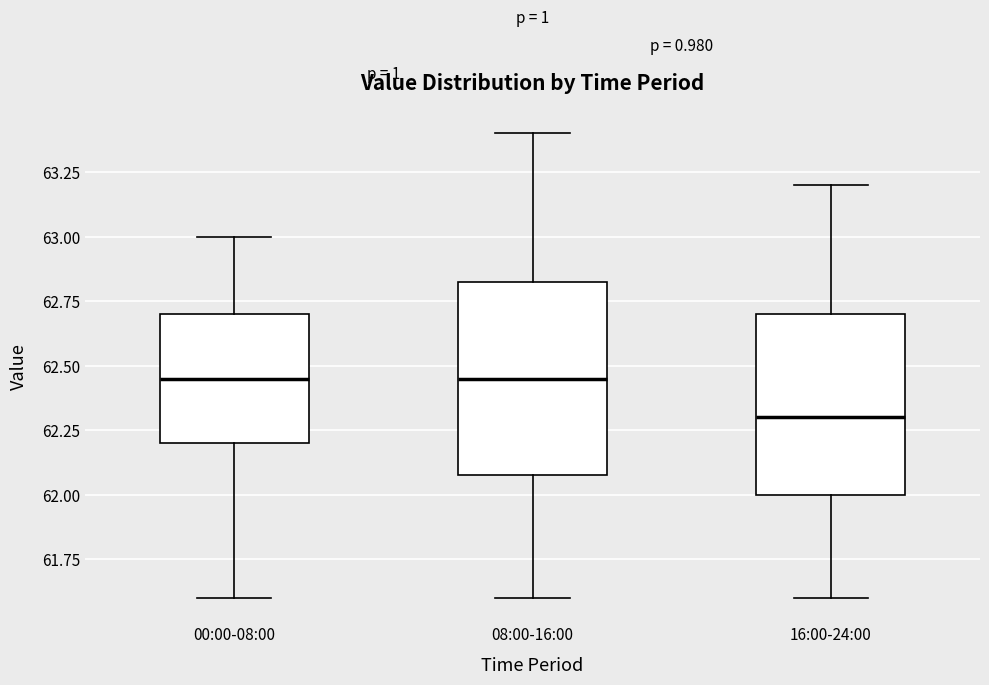

Where is the lower edge of the box for 08:00-16:00 on the y-axis? The values are not printed on the chart, so give them approximately, as read against the axis.

62.10